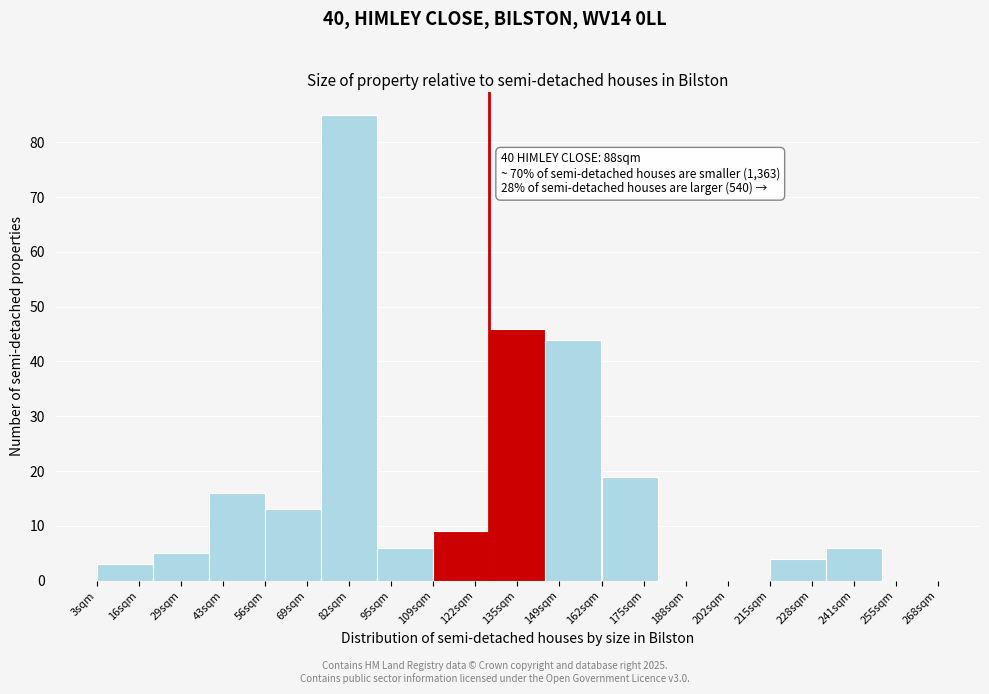

Reading left to right, list all the values displayed in this chart.

16sqm=3	29sqm=5	43sqm=16	69sqm=13	82sqm=85	95sqm=6	122sqm=9	135sqm=46	149sqm=44	175sqm=19	188sqm=0	202sqm=0	228sqm=4	241sqm=6	255sqm=0